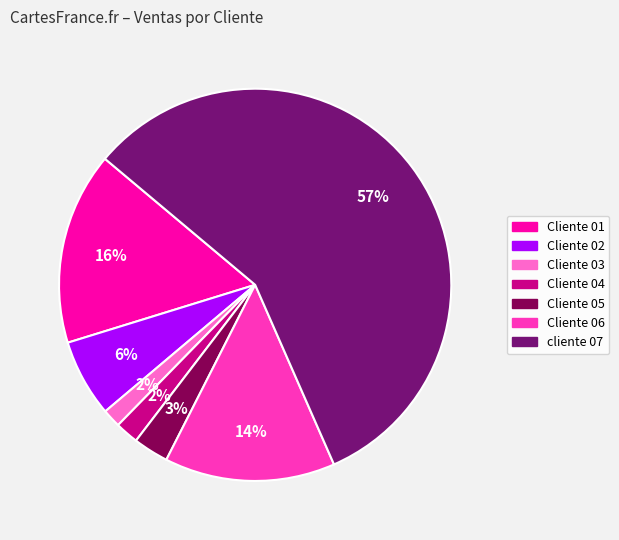

What is the largest slice in the pie chart?

cliente 07